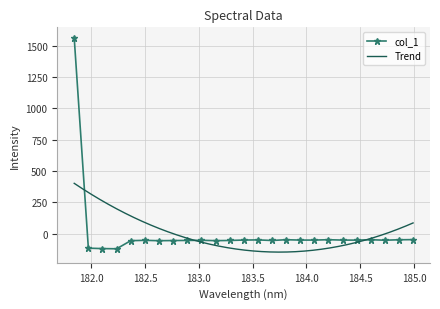

What is the label of the 22nd point from the right?

182.2359681898